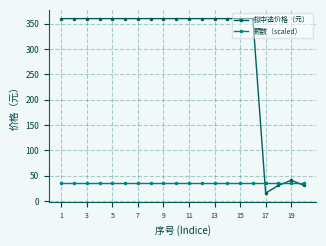

List the series in order of their overall mean, lowest first.

颗数（scaled）, 拟中选价格（元）